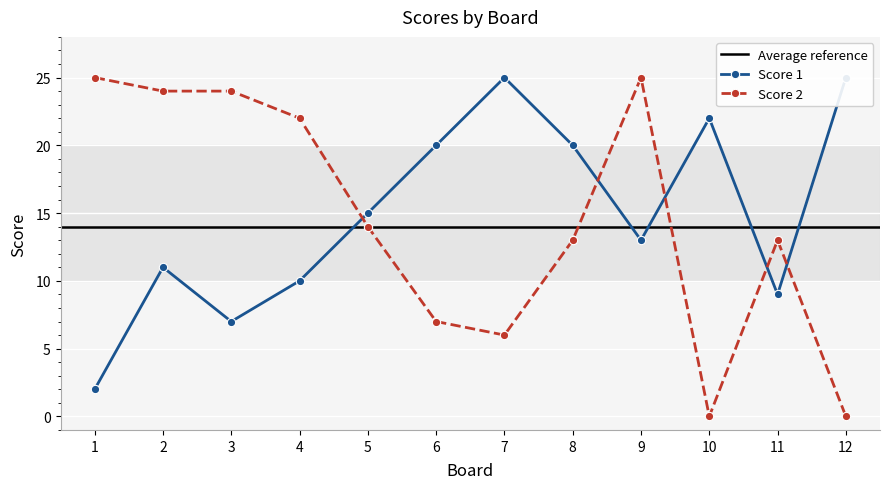

Where is the first local minimum for Score 2?

7